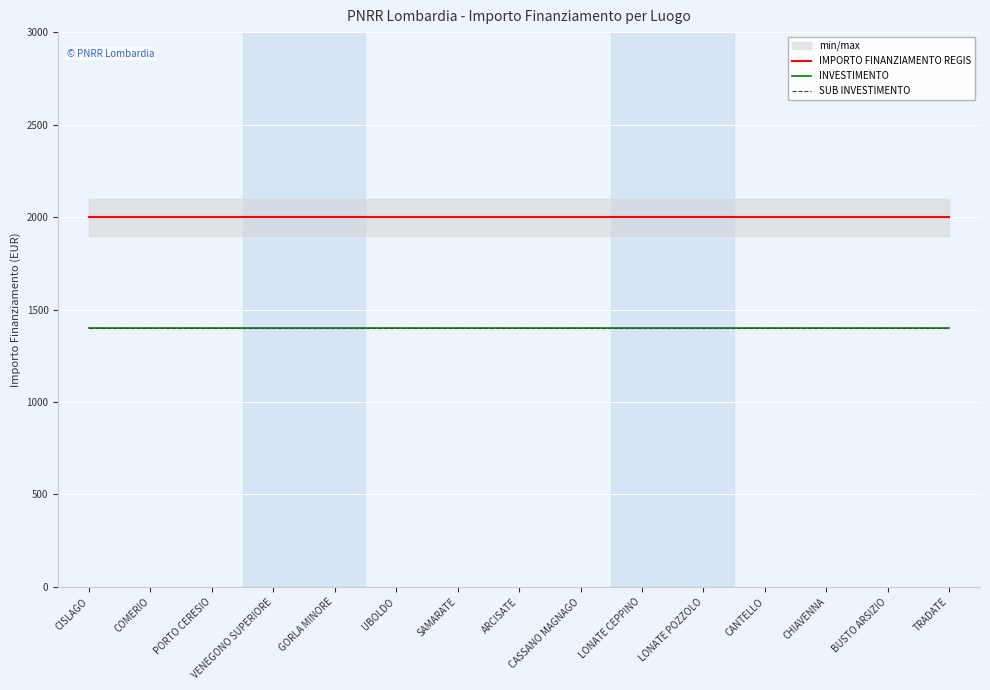

What is the difference between the highest and lowest values at TRADATE?

600